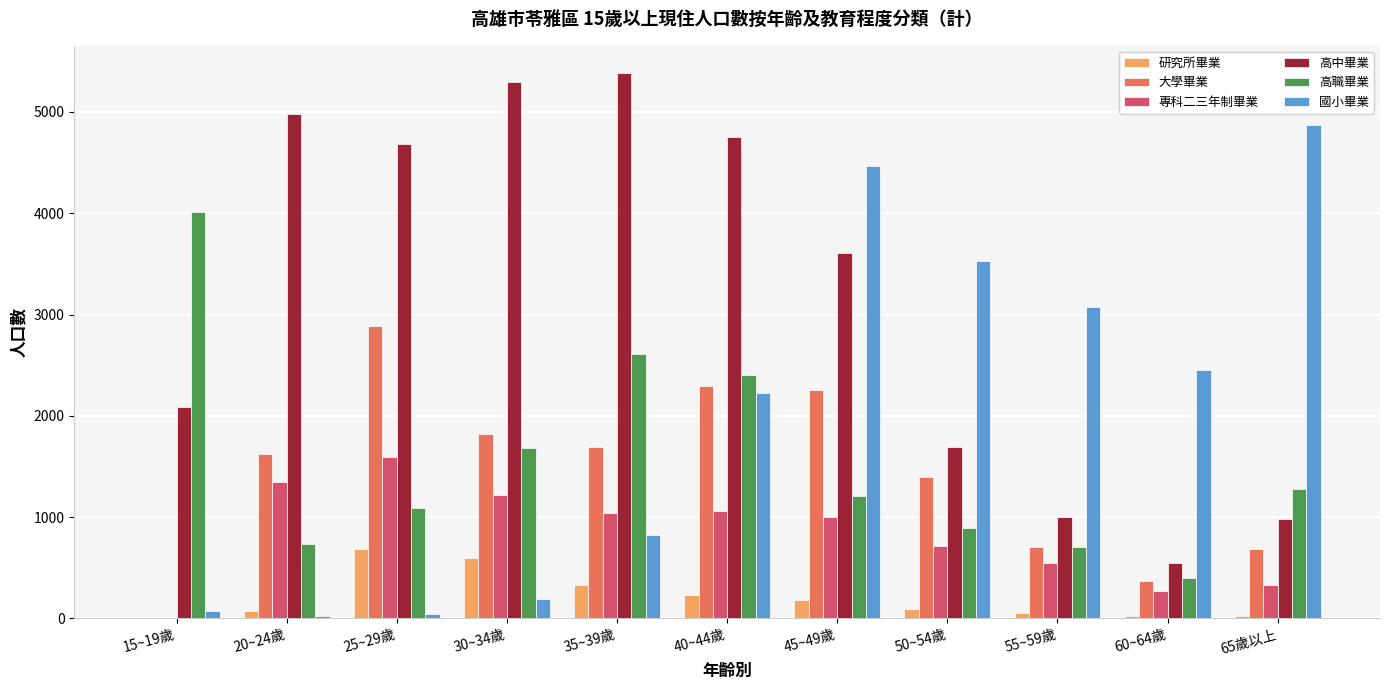

What are all the series names shown in the legend?

研究所畢業, 大學畢業, 專科二三年制畢業, 高中畢業, 高職畢業, 國小畢業